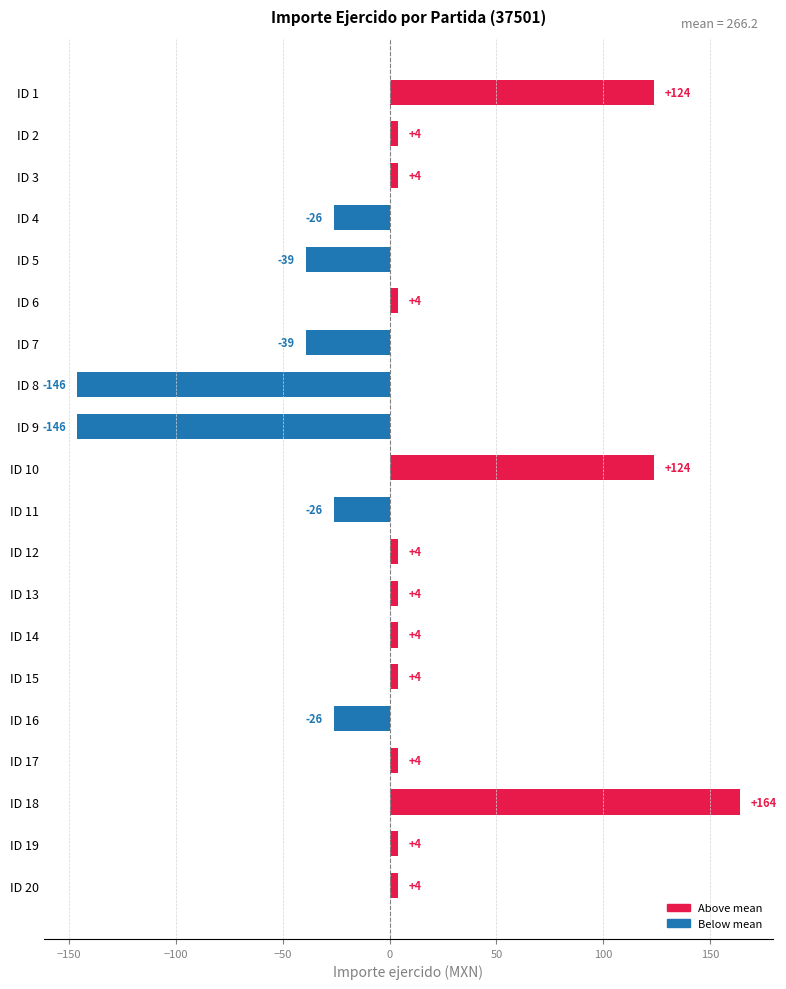

Does the chart contain any negative values?

Yes